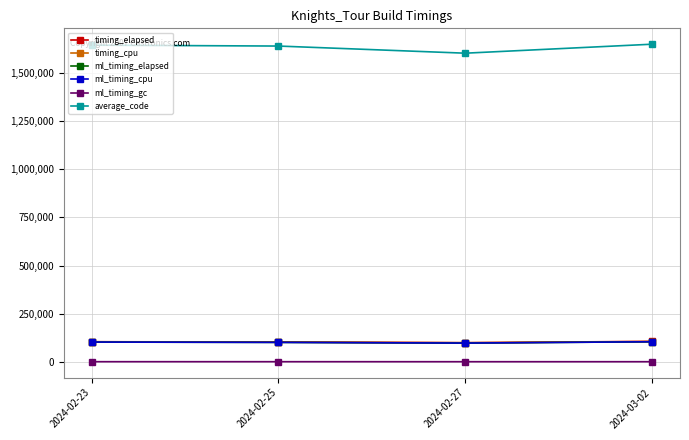

What is the total value across all series at 2024-02-27?

1998704